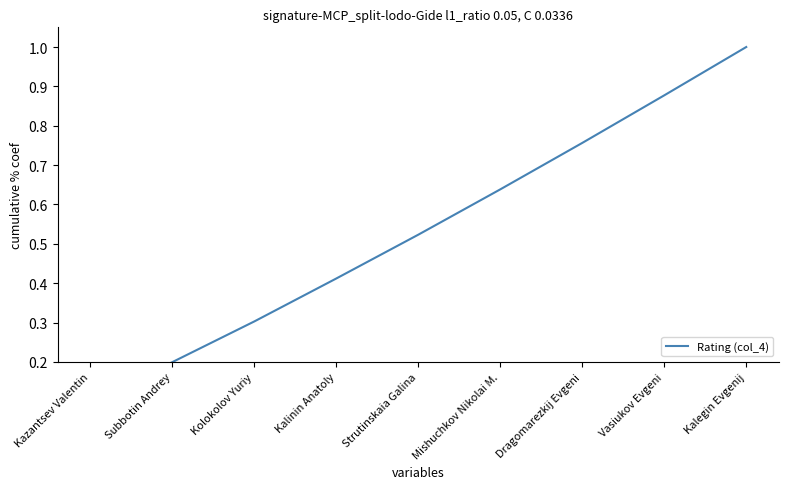

Is this an area chart (filled region under the line)?

No